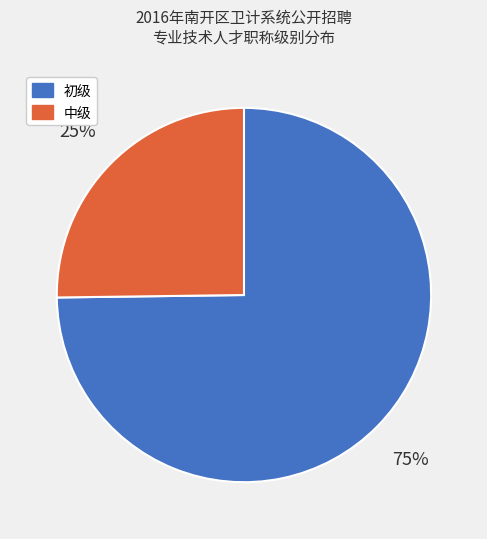

Which has a higher value, 中级 or 初级?

初级